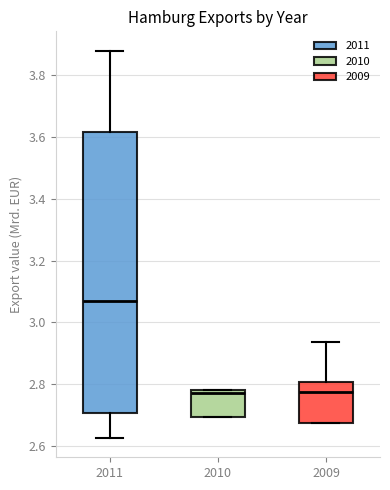

Where is the upper edge of the box at x = 2010 on the y-axis? The values are not printed on the chart, so give them approximately, as read against the axis.

2.78